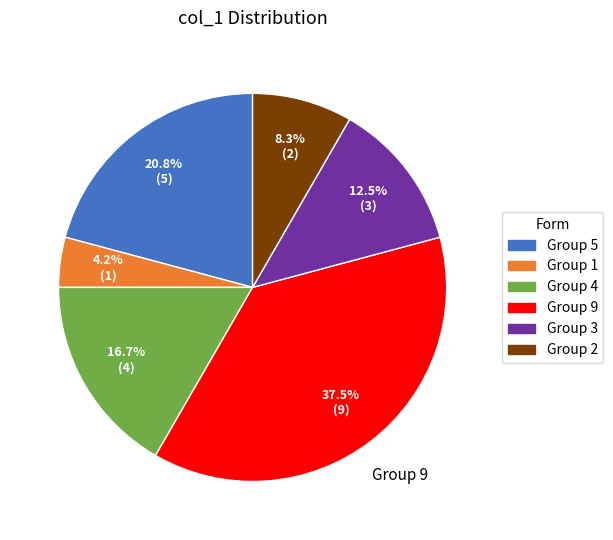

Is there any slice that represents more than half of the pie?

No